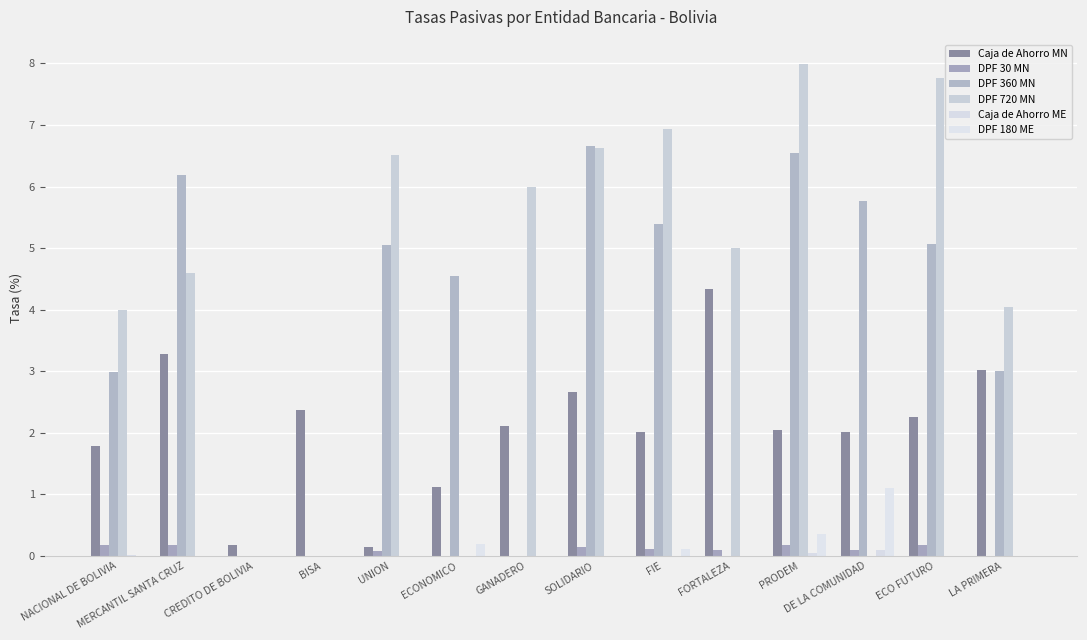

Count the number of data series in this chart.

6